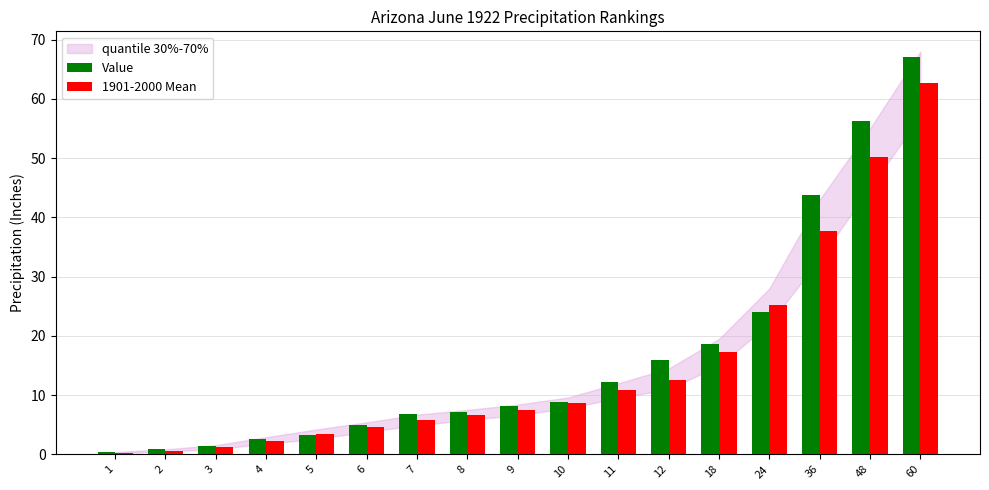

Is it true that 1901-2000 Mean equals 6.6 at 8?

True